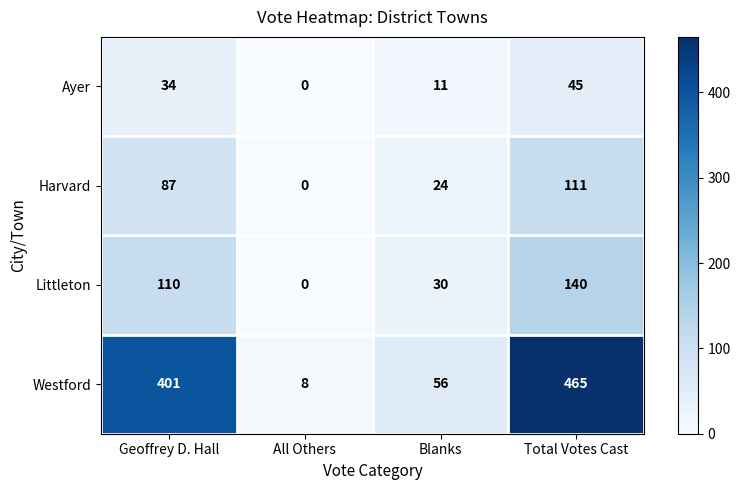

Which series has the widest spread of values?

Westford